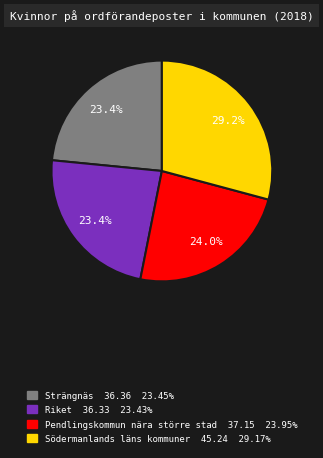

Is there a majority slice in this chart?

No